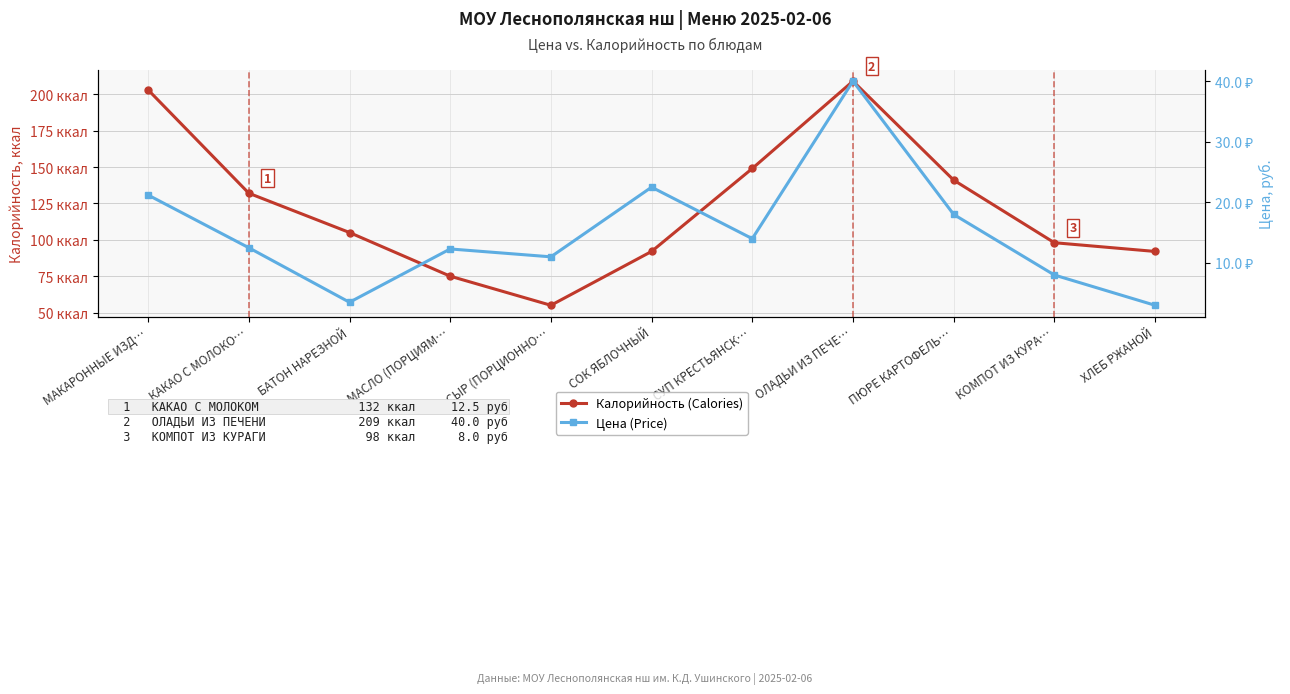

What is the label of the 2nd point from the left?

КАКАО С МОЛОКО…